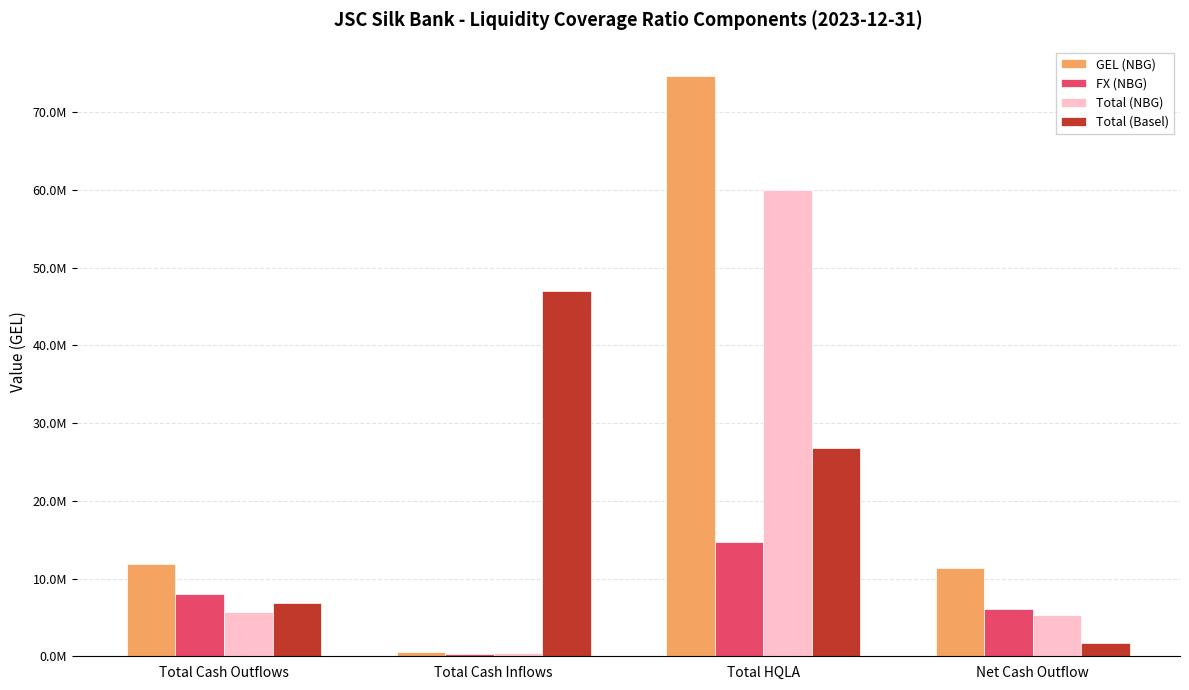

Does the chart contain stacked bars?

No